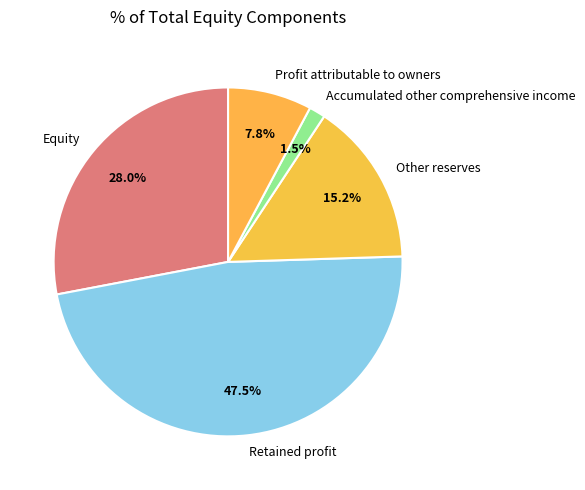

Is there a majority slice in this chart?

No